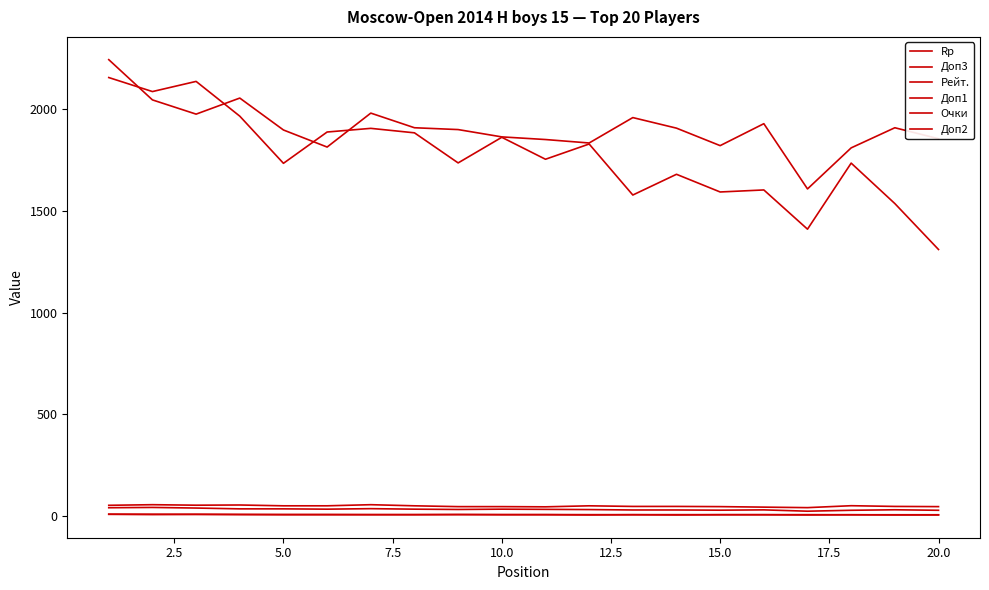

Reading left to right, transcribe all the data shown in this chart.

Rp: 2156.0	2087.0	2137.0	1966.0	1734.0	1888.0	1906.0	1884.0	1736.0	1862.0	1754.0	1829.0	1578.0	1680.0	1593.0	1603.0	1410.0	1735.0	1536.0	1310.0
Доп3: 39.5	41.0	38.0	34.0	34.0	32.5	35.0	32.5	31.0	32.5	31.5	30.5	28.5	28.5	27.5	29.0	22.5	27.0	29.5	27.0
Рейт.: 2244.0	2046.0	1976.0	2055.0	1898.0	1814.0	1981.0	1909.0	1900.0	1864.0	1851.0	1834.0	1959.0	1907.0	1821.0	1929.0	1608.0	1810.0	1909.0	1855.0
Доп1: 51.5	54.5	52.0	53.0	49.0	49.0	54.5	49.0	45.0	45.0	44.0	49.0	46.0	46.0	45.0	42.5	40.0	49.5	46.0	45.0
Очки: 8.0	7.5	7.0	6.5	6.5	6.5	6.0	6.0	6.0	6.0	6.0	5.5	5.5	5.5	5.5	5.5	5.5	5.0	5.0	5.0
Доп2: 7.0	6.0	7.0	6.0	5.0	5.0	5.0	5.0	6.0	5.0	5.0	4.0	5.0	4.0	5.0	5.0	4.0	5.0	4.0	4.0